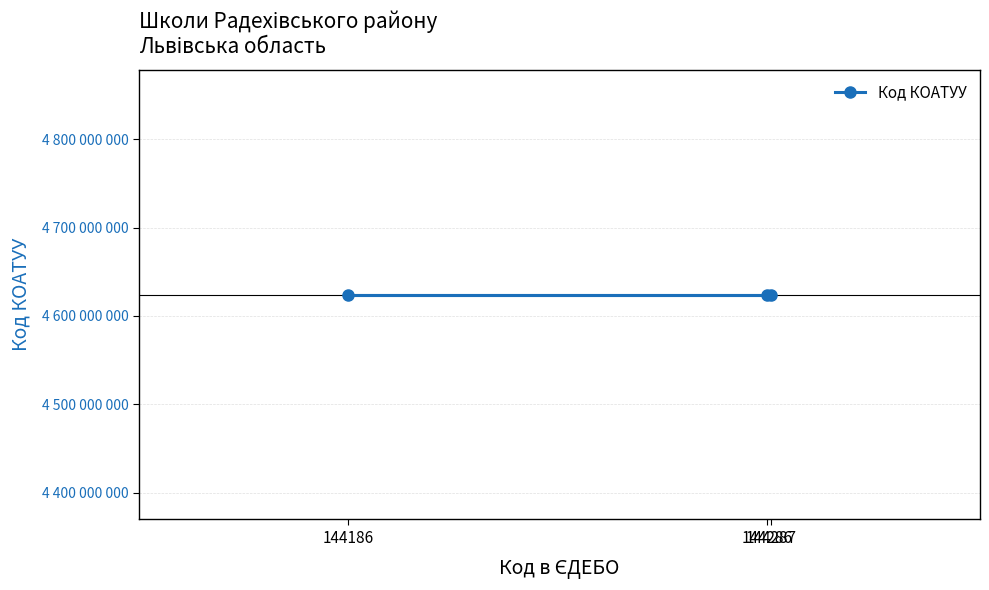

Is this an area chart (filled region under the line)?

No